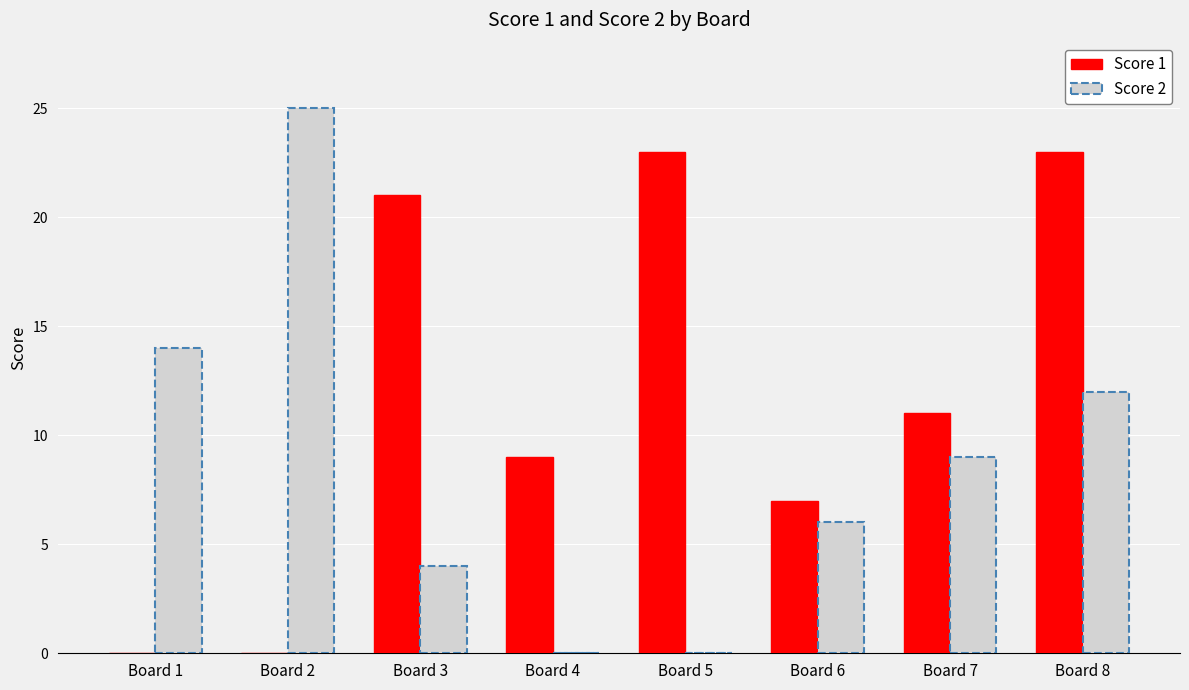

Between Board 6 and Board 7, which series saw the biggest shift?

Score 1